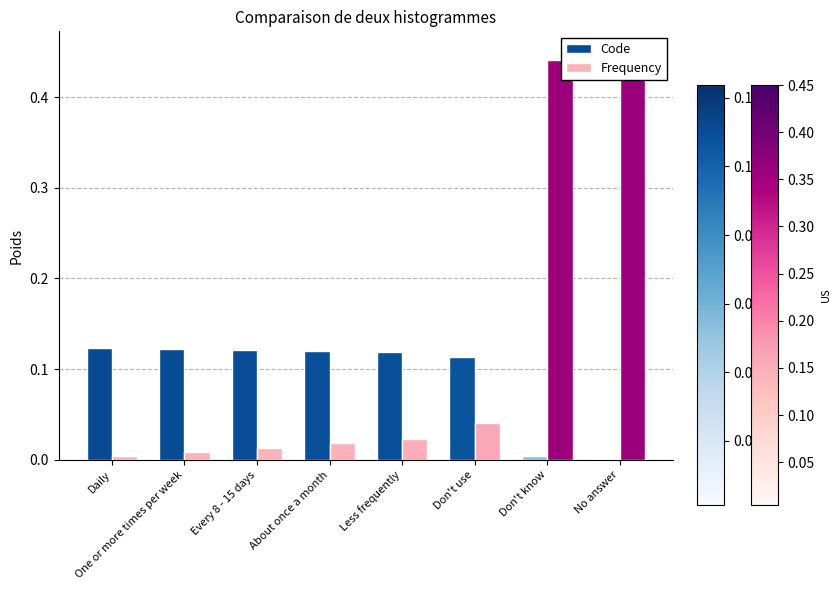

Between Daily and About once a month, which series saw the biggest shift?

Frequency